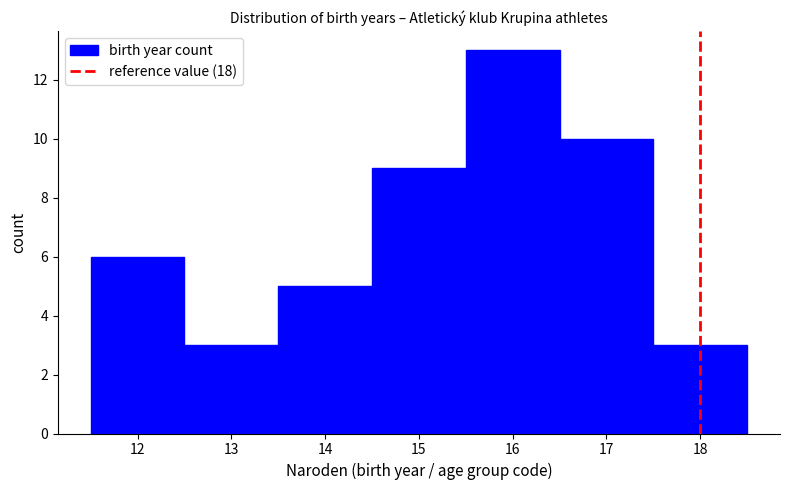

How tall is the bar that spans 12.5 to 13.5 on the x-axis? The values are not printed on the chart, so give them approximately, as read against the axis.

3